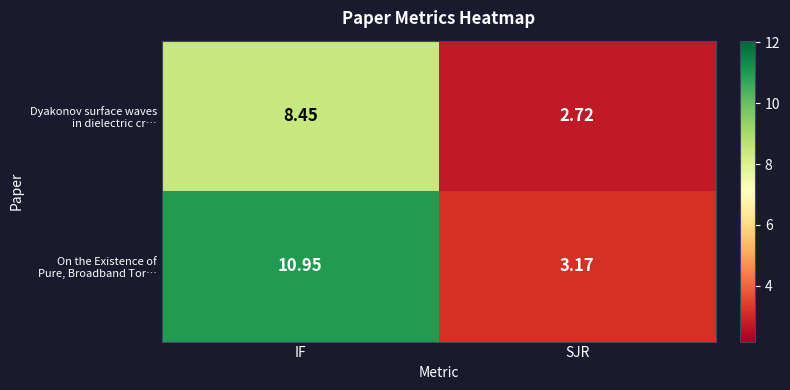

At which category is the sum across all series the highest?

IF